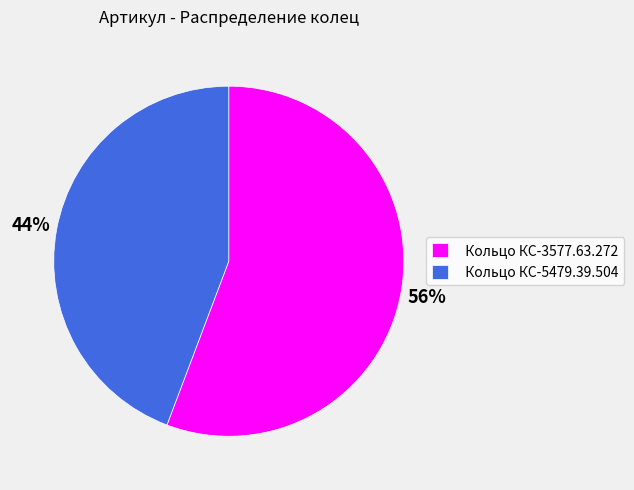

Is the sum of Кольцо КС-5479.39.504 and Кольцо КС-3577.63.272 greater than half?

Yes